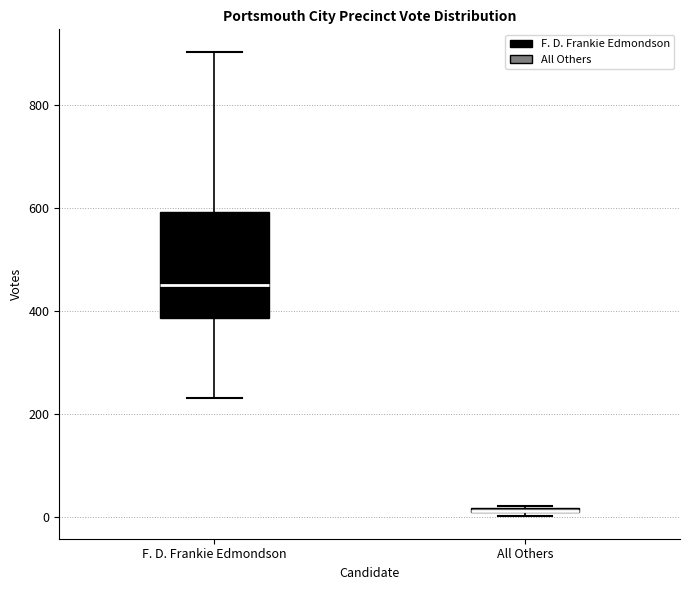

Which box is the tallest, from its lower edge to its upper edge?

F. D. Frankie Edmondson